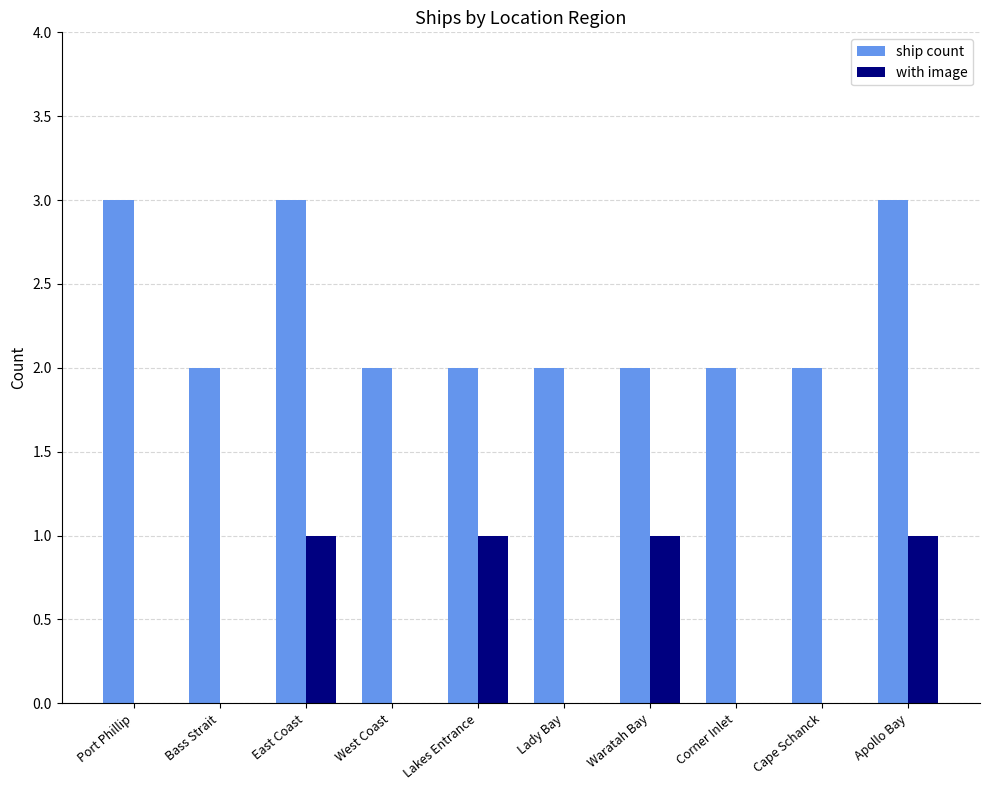

The ship count series shows 2 at Bass Strait. True or false?

True